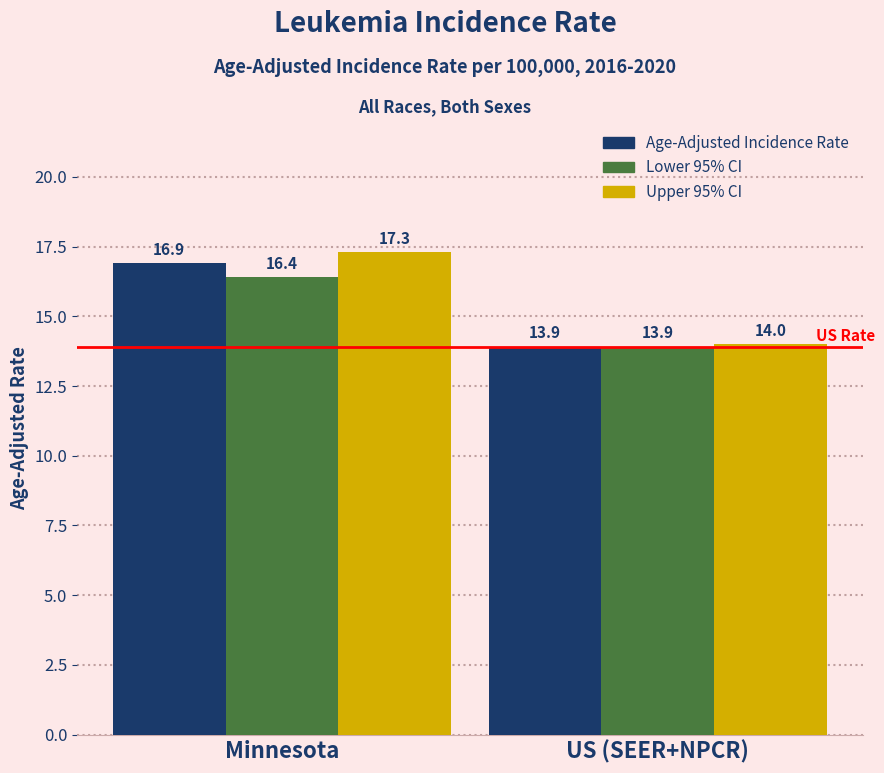

Does the chart contain any negative values?

No